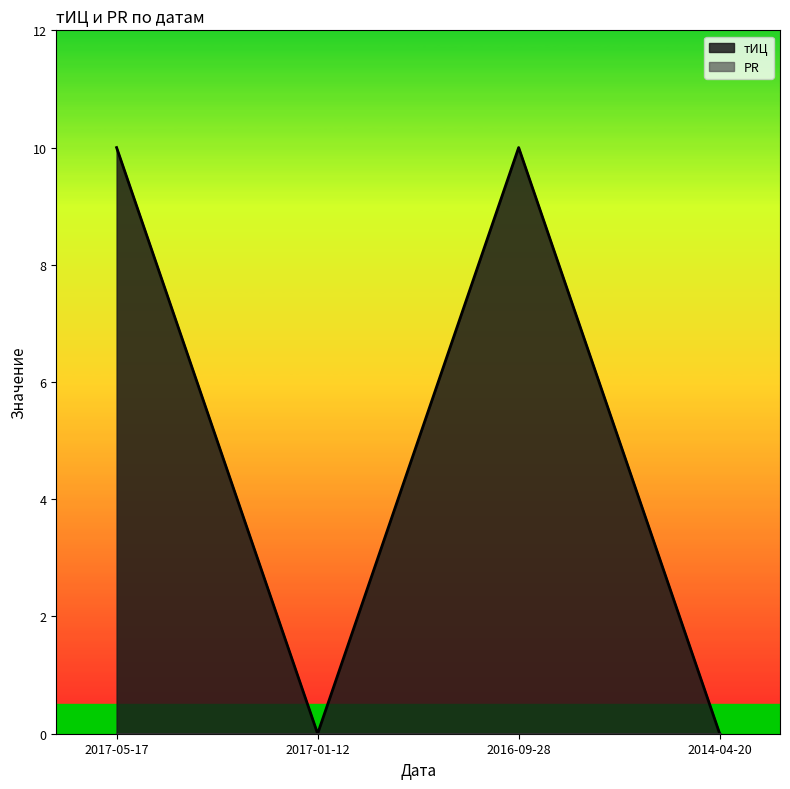

Reading right to left, transcribe all the data shown in this chart.

2014-04-20=0	2016-09-28=10	2017-01-12=0	2017-05-17=10